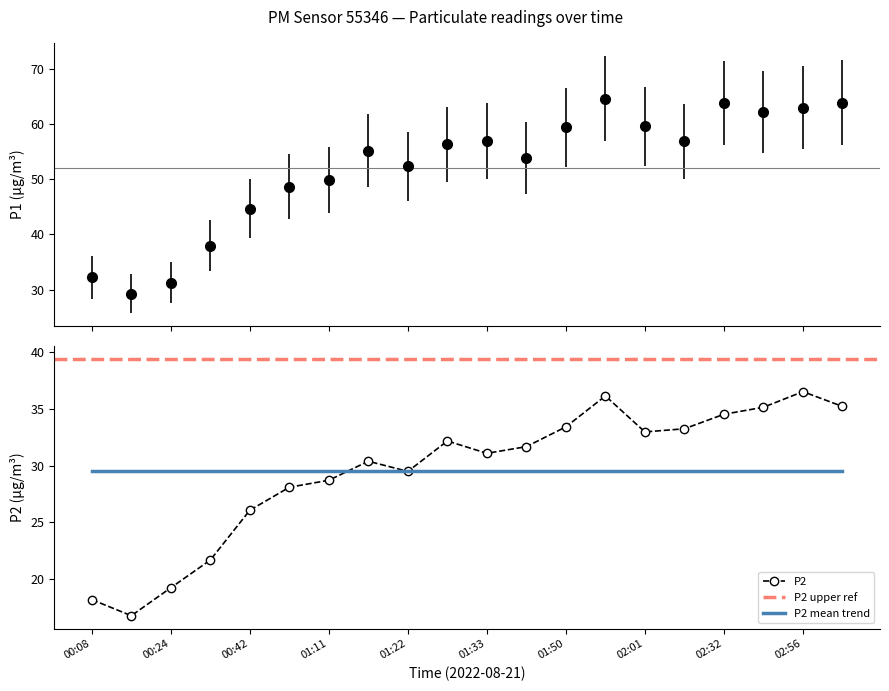

At which category does P1 reach its first local valley?

00:19